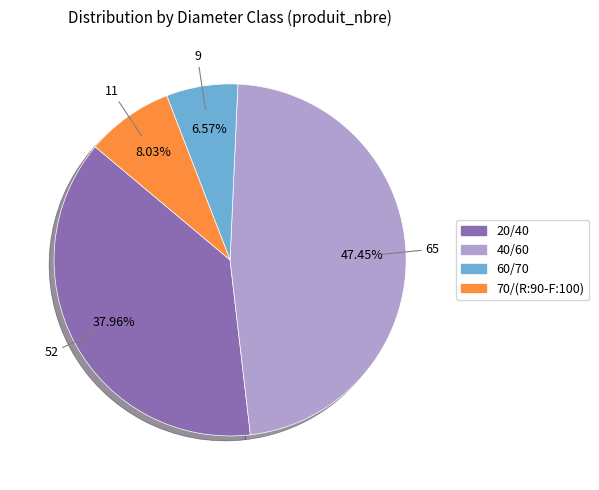

Do 20/40 and 40/60 together represent more than half of the pie?

Yes